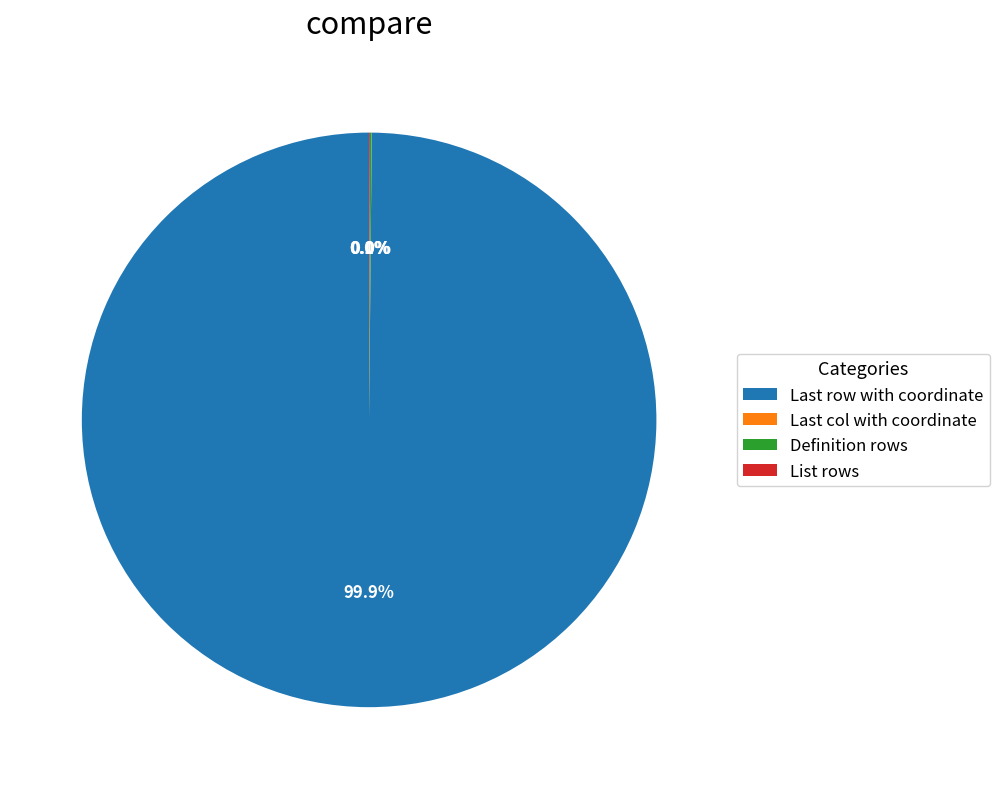

Is there any slice that represents more than half of the pie?

Yes